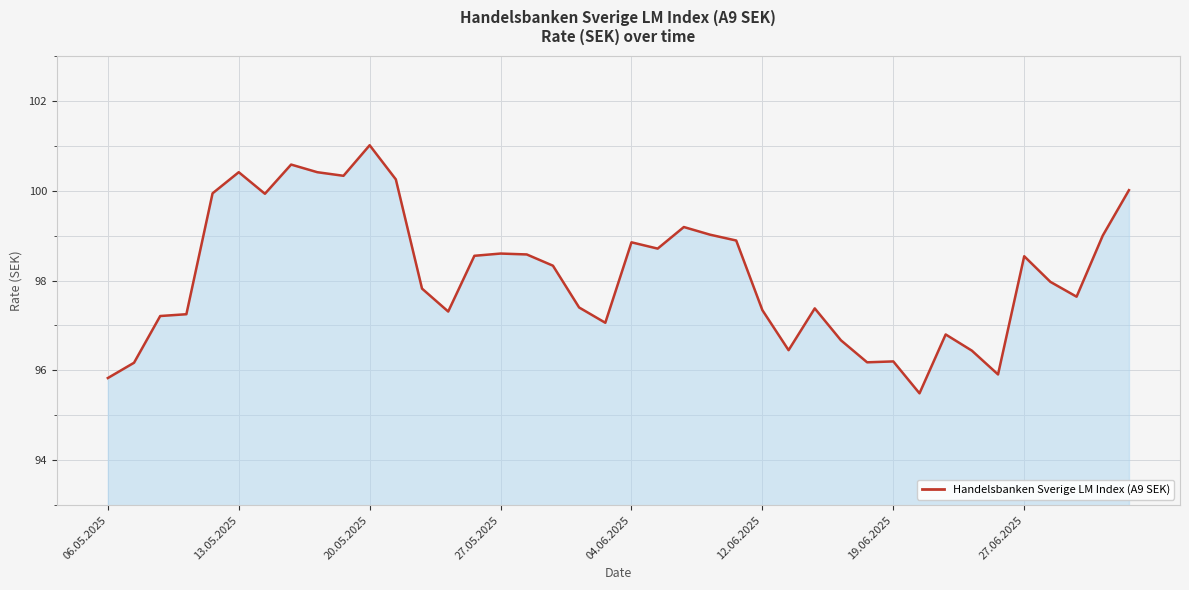

What is the greatest value displayed?

101.0